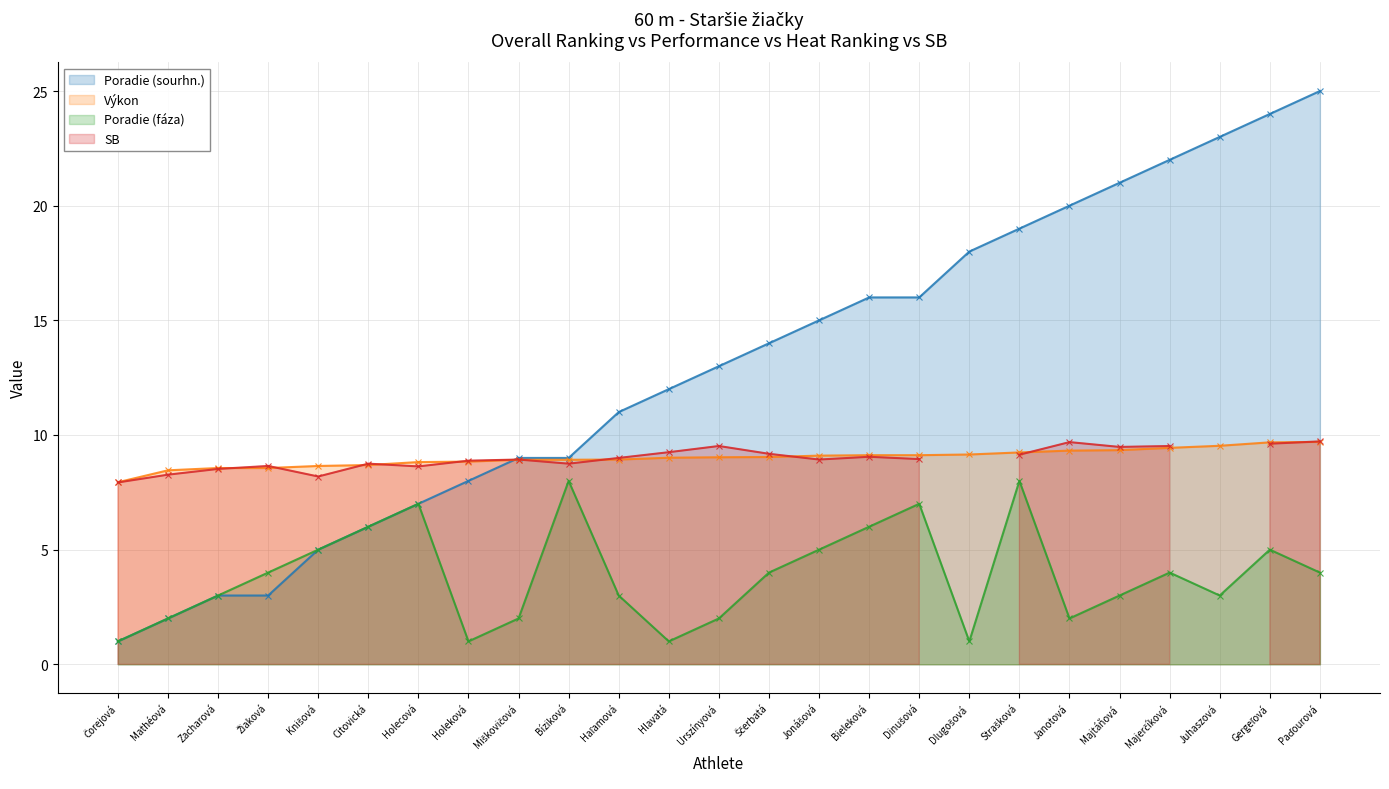

What is the value of the Výkon point at the 19th from the left?

9.2